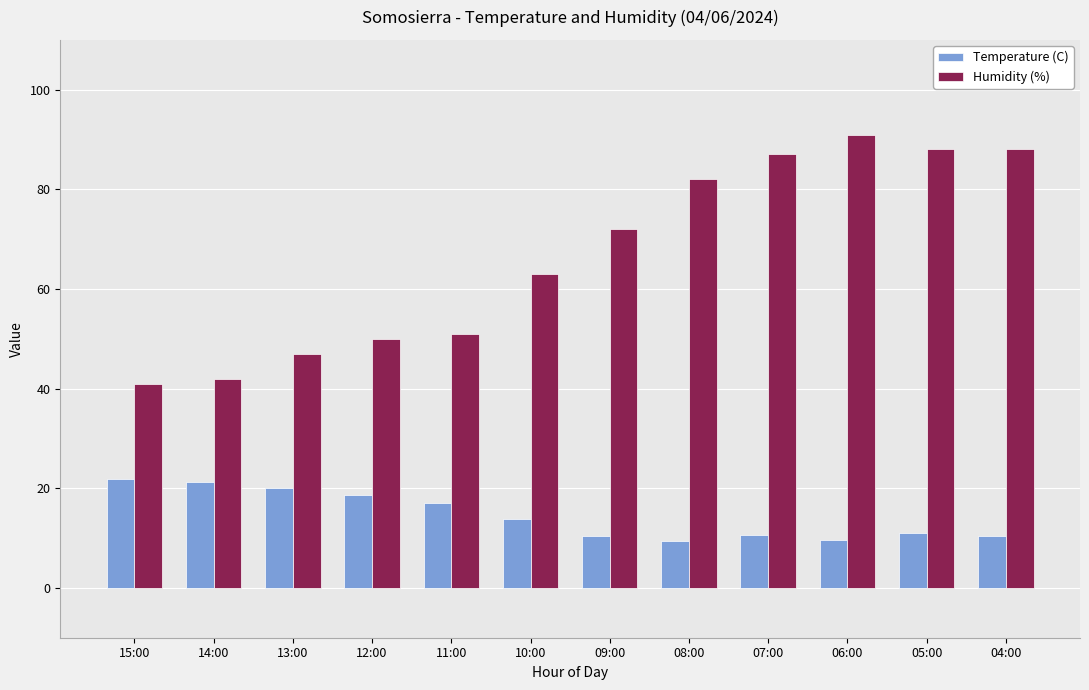

Rank the series by their average value, from lowest to highest.

Temperature (C), Humidity (%)